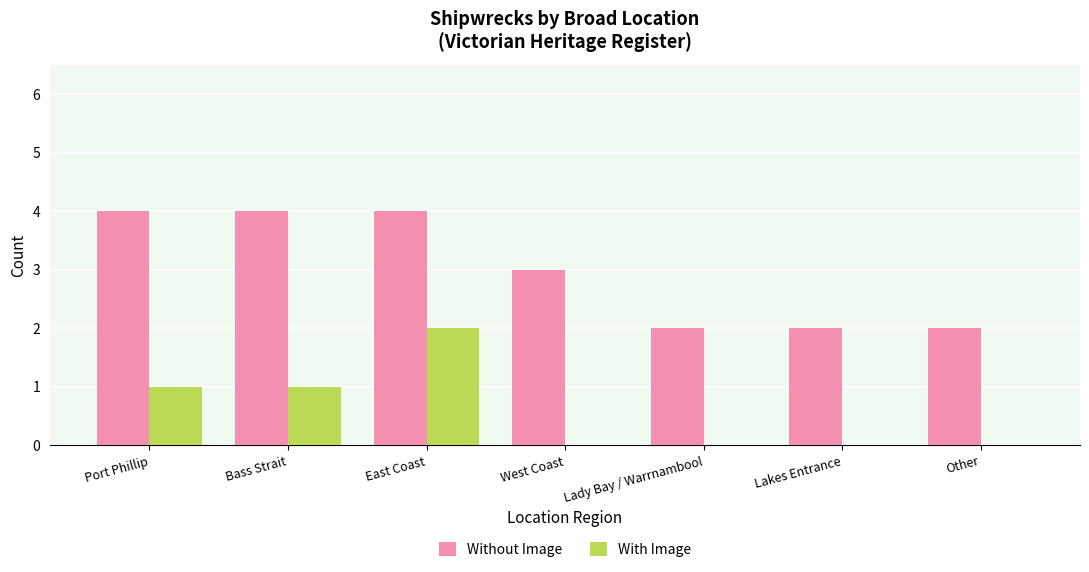

Which series has the largest total across all categories?

Without Image